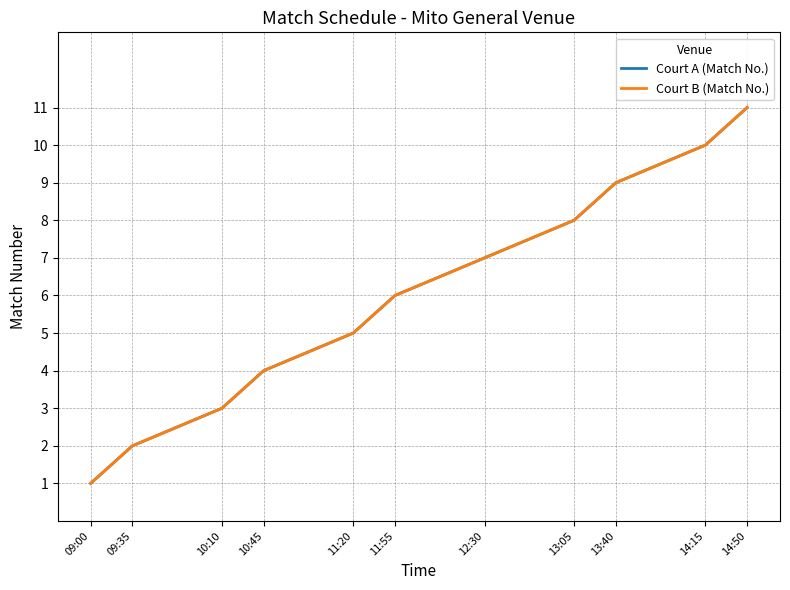

What is the sum of the Court B (Match No.) values at 10:10 and 14:15?

13